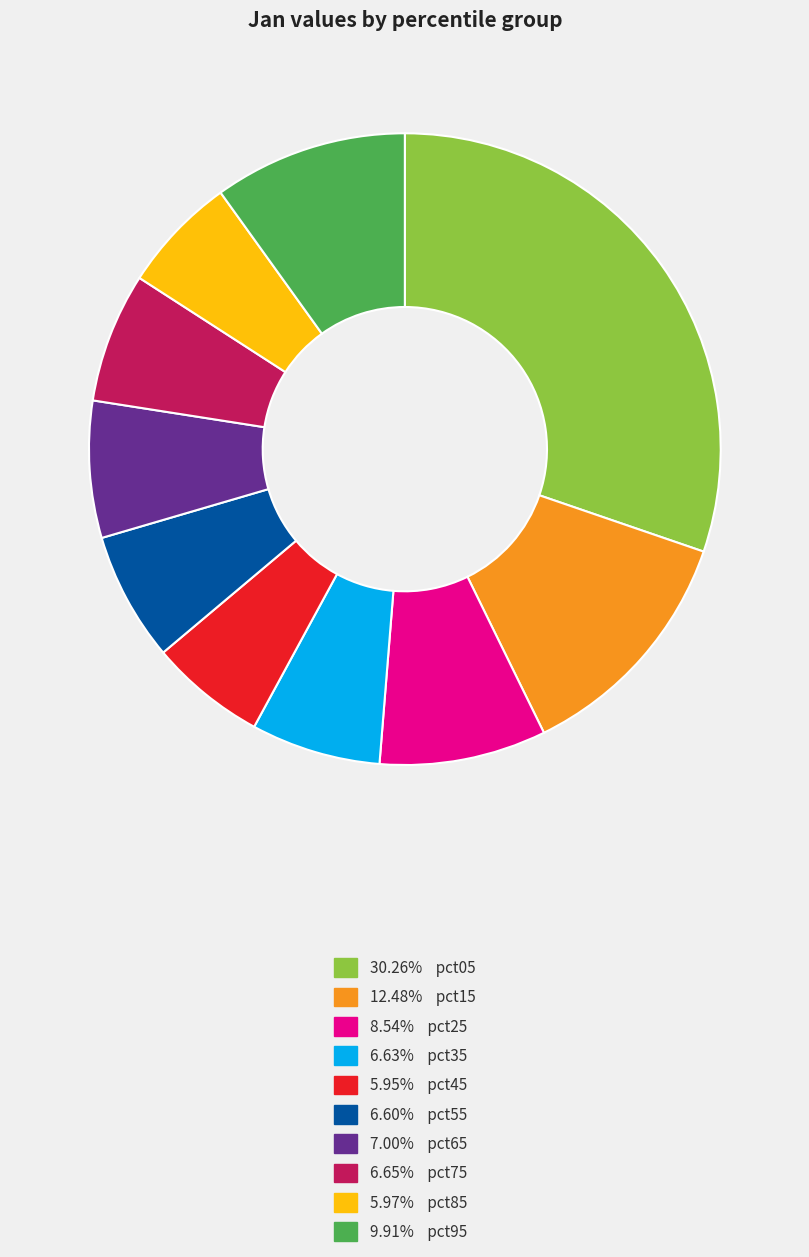

Is there any slice that represents more than half of the pie?

No